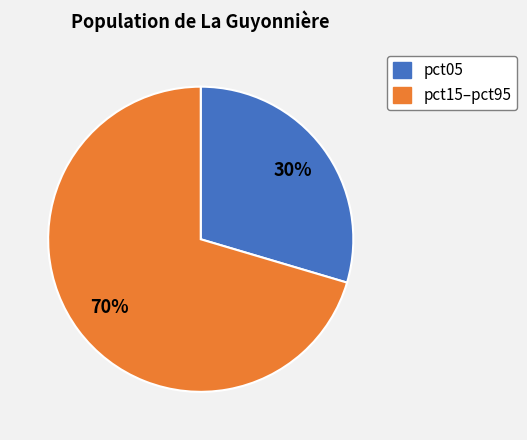

Is there a majority slice in this chart?

Yes